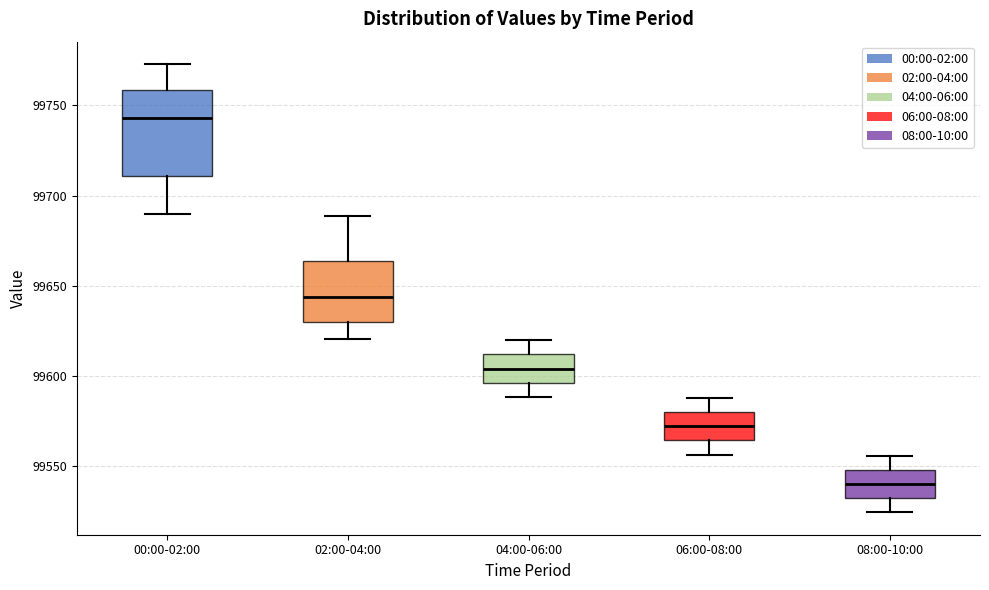

Which box has the highest median line?

00:00-02:00